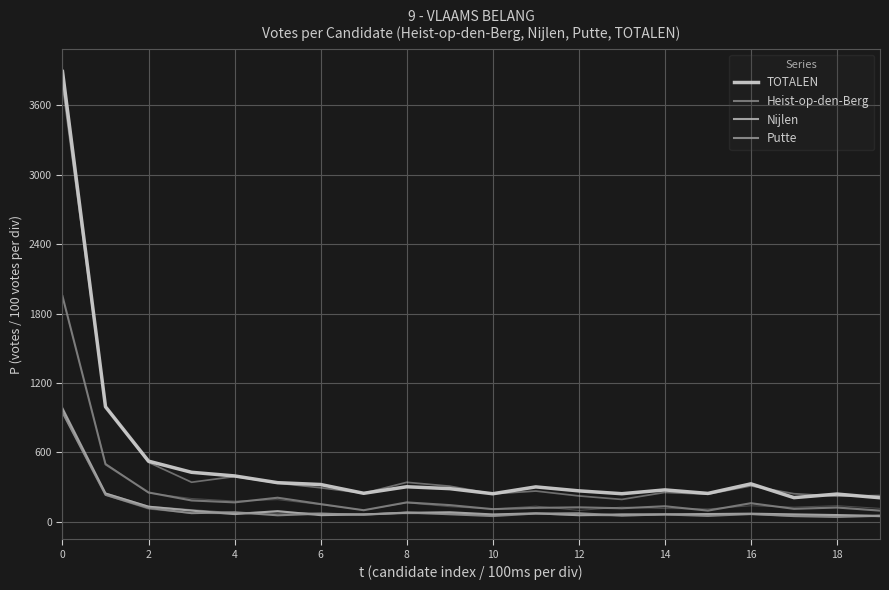

How many lines are shown in the chart?

4